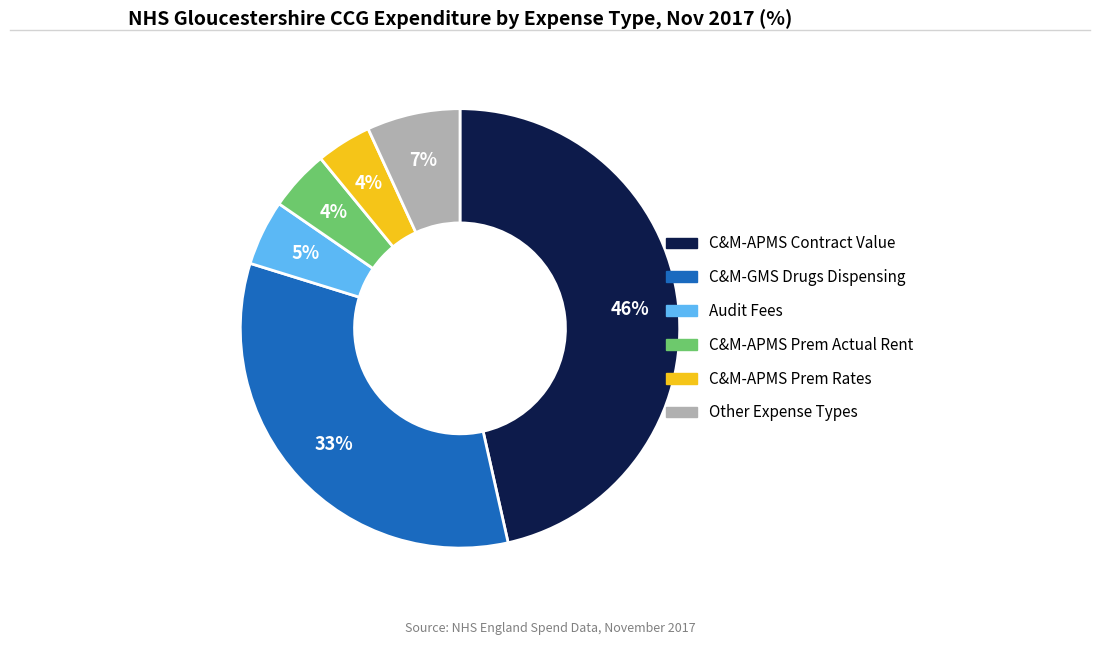

How many segments does this pie chart have?

6